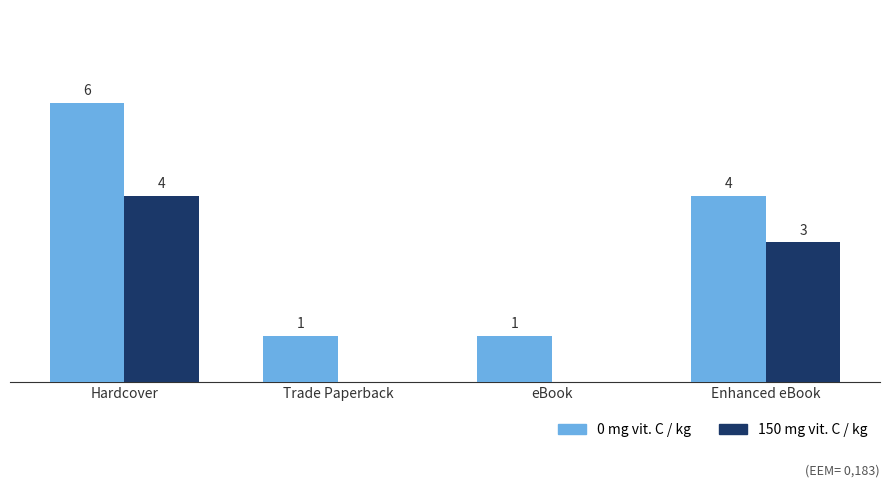

Where does the 0 mg vit. C / kg series first go above 4?

Hardcover